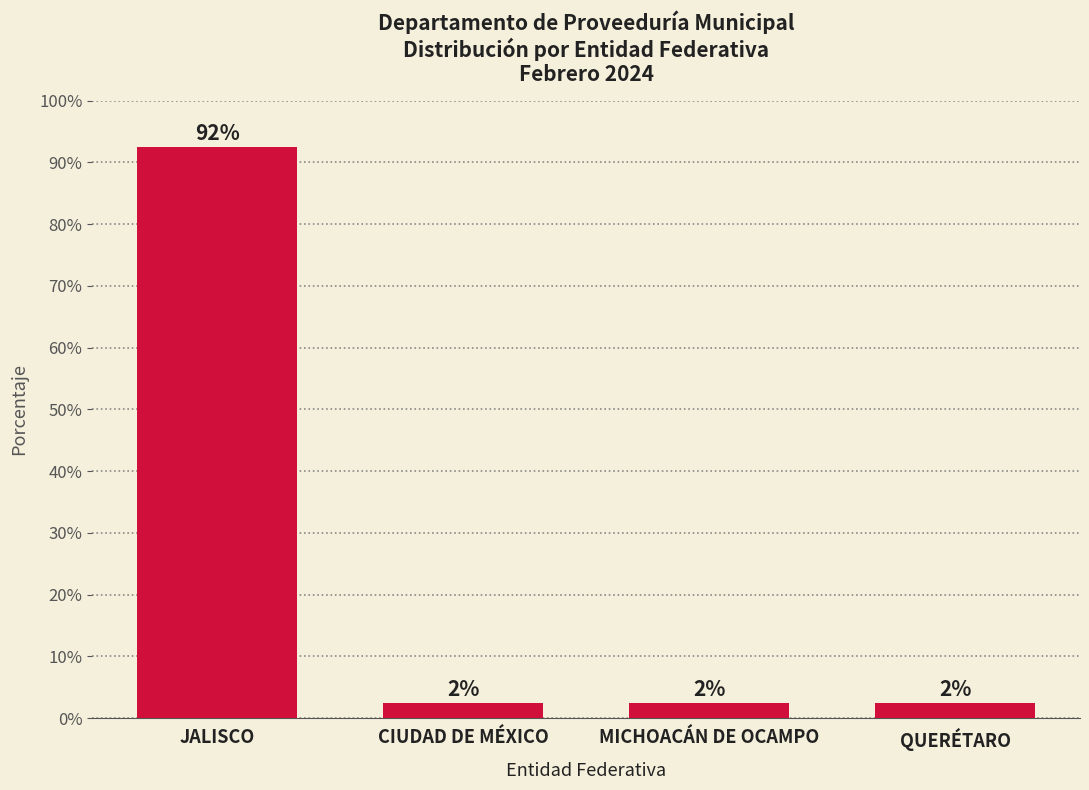

What is the minimum value shown in the chart?

2.5